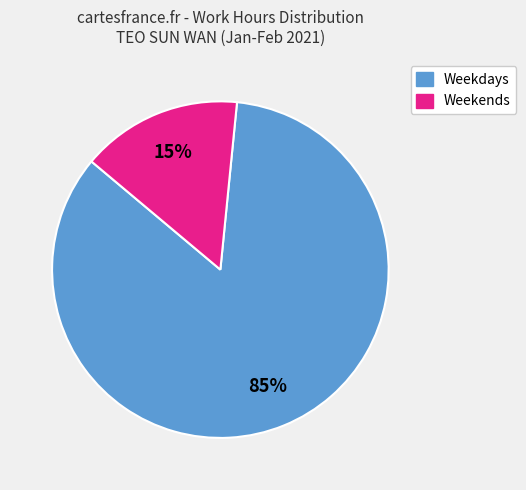

Does any single category account for the majority?

Yes